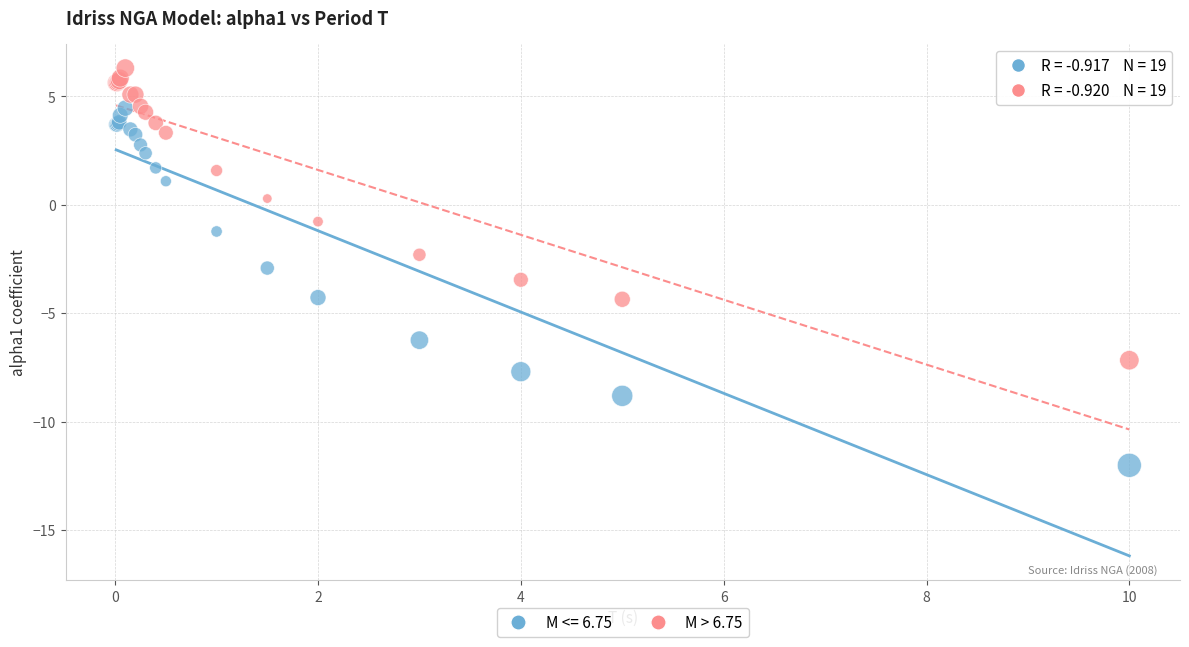

Which series reaches the minimum Y coordinate?

M <= 6.75